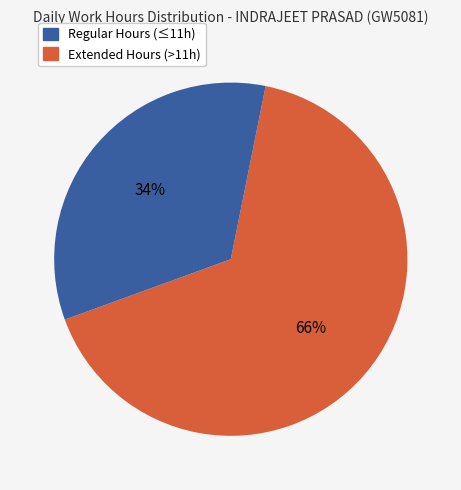

Is there a majority slice in this chart?

Yes